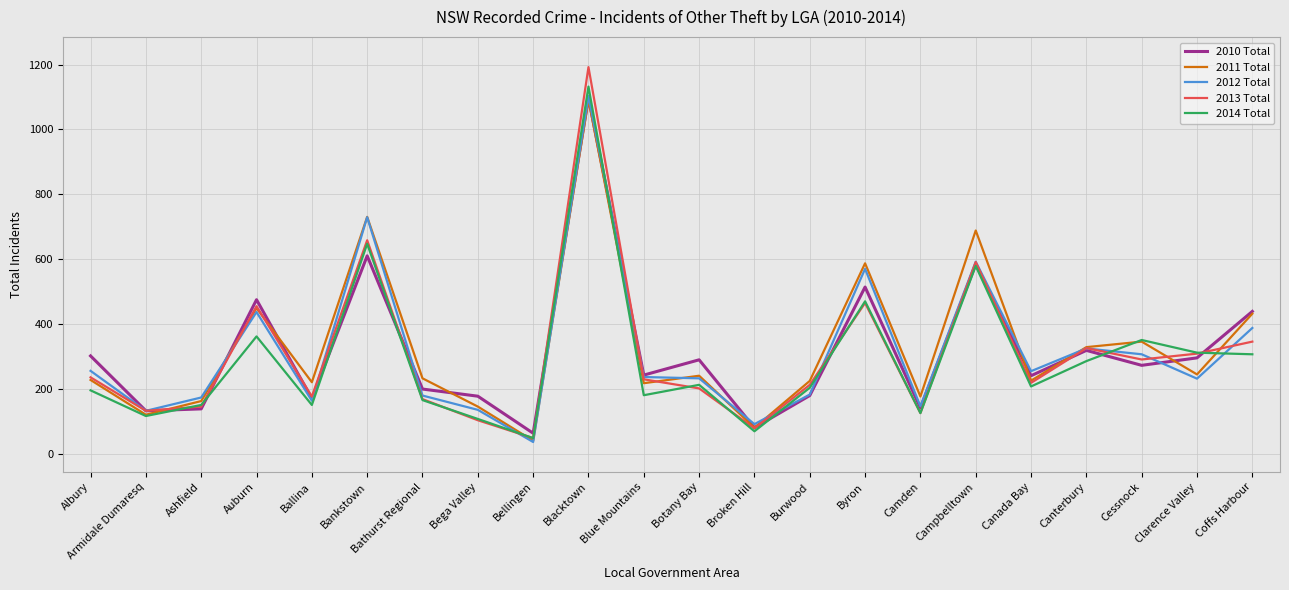

The value of 2012 Total at Botany Bay is 234. True or false?

True